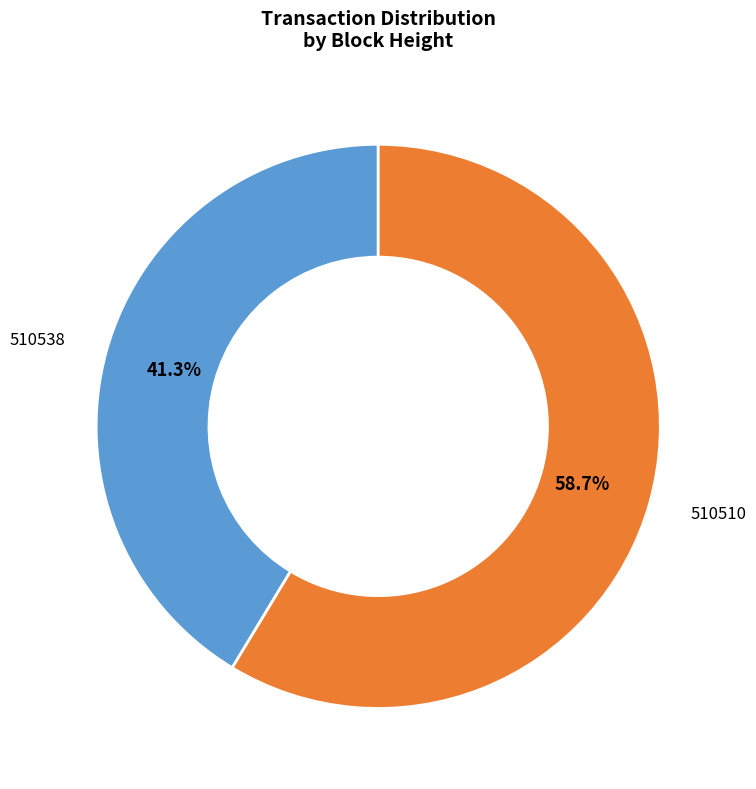

How many segments does this pie chart have?

2